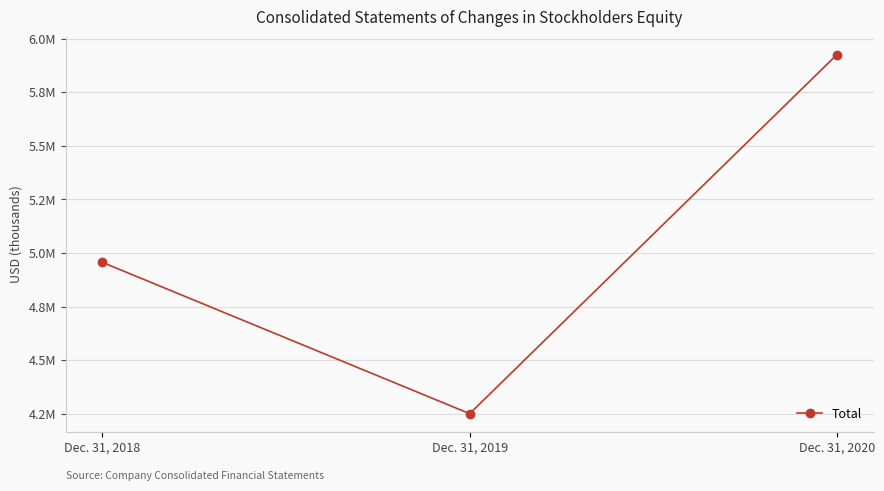

What is the ratio of the value at Dec. 31, 2019 to the value at Dec. 31, 2020?

0.7